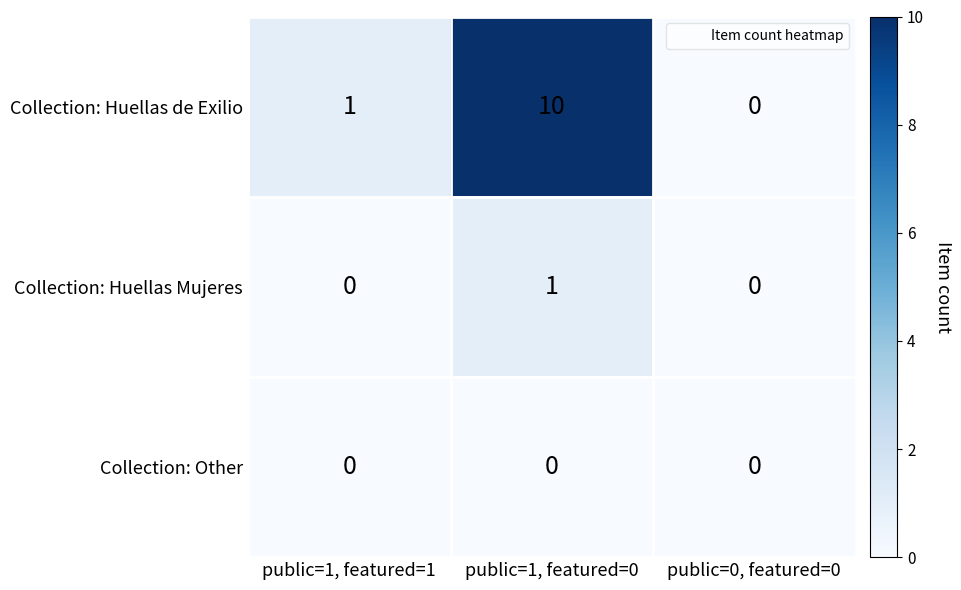

Count the Collection: Huellas Mujeres values in the range 0 to 1.

3